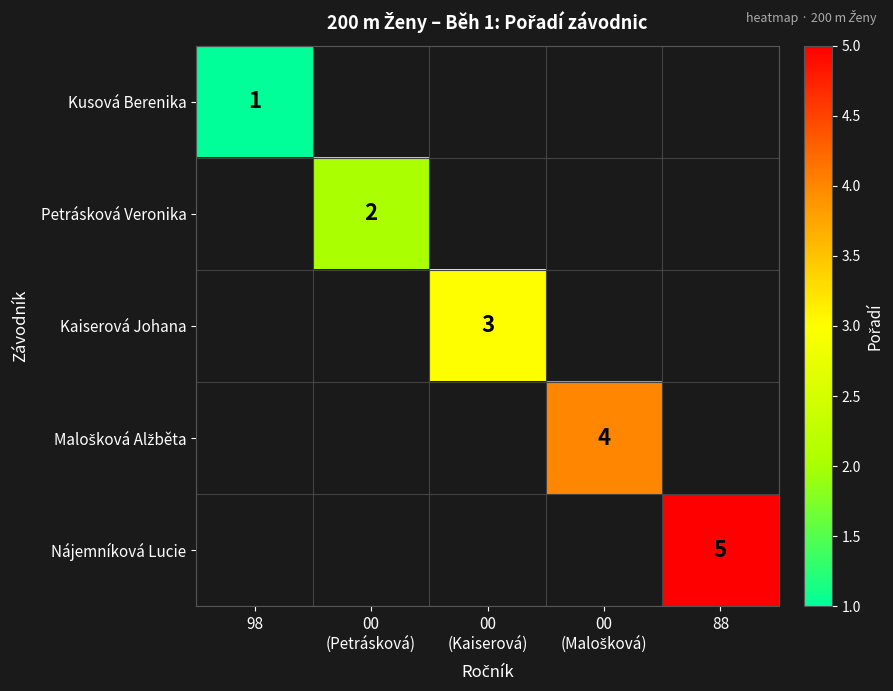

True or false: Nájemníková Lucie has a value of 7 at 88.

False